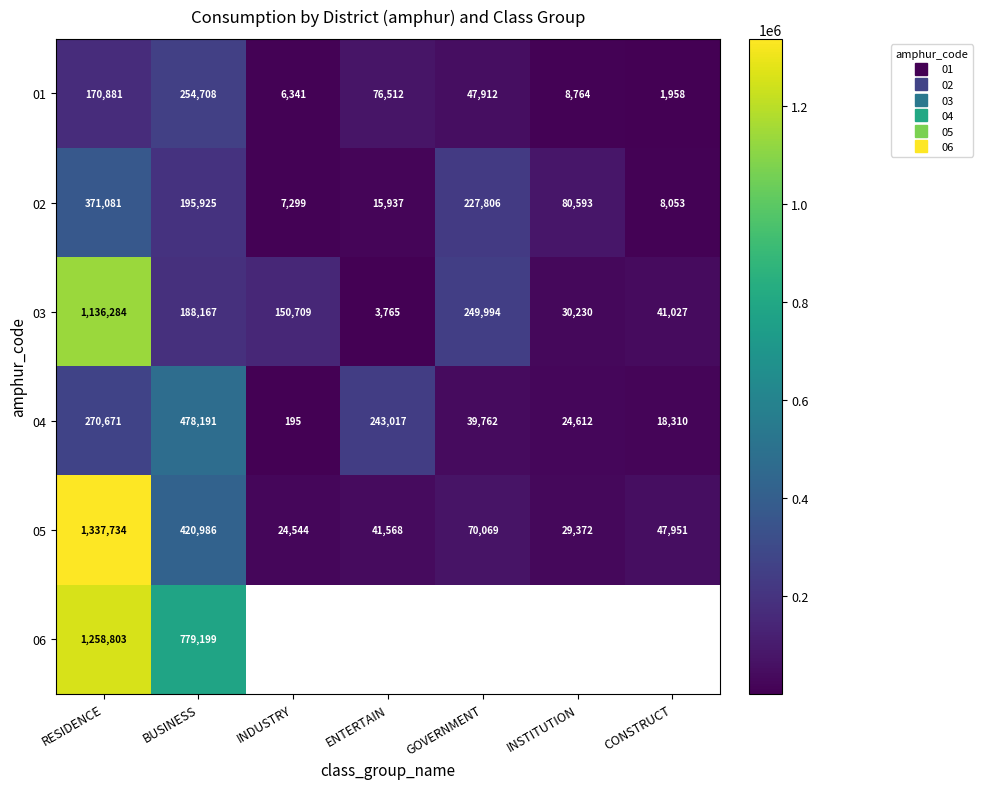

What is the approximate value of 05 at CONSTRUCT?

47951.0